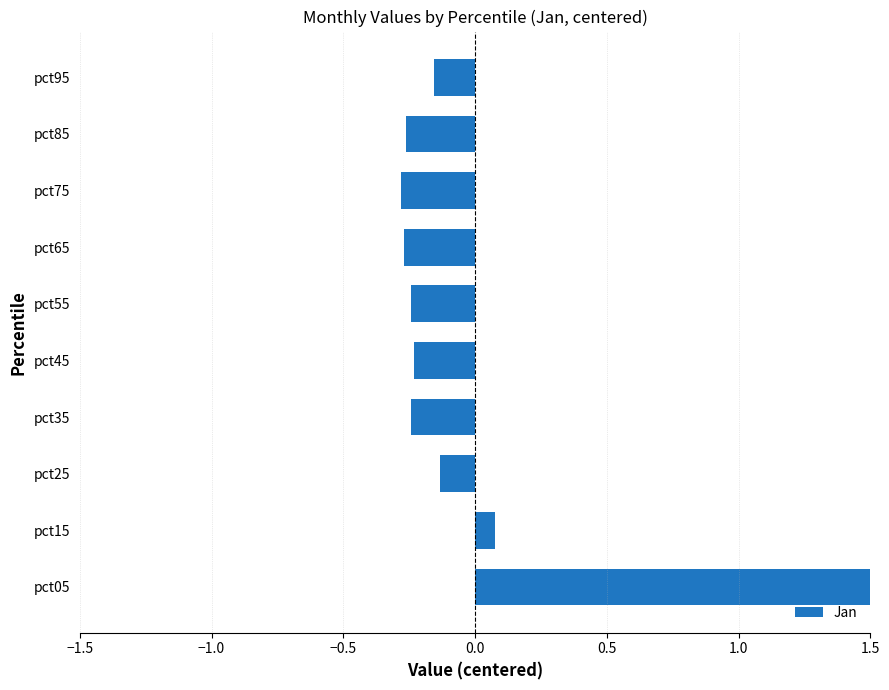

Is it true that the value at pct35 is -0.2?

True